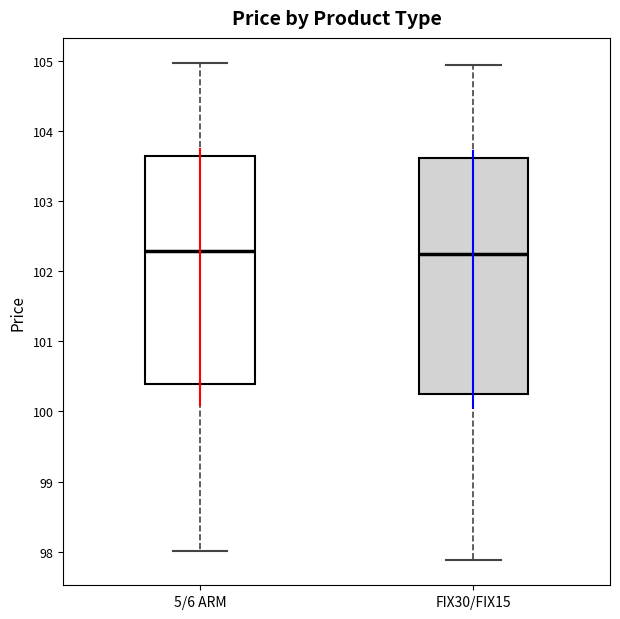

Where does the lower whisker of the box for 5/6 ARM end on the y-axis? The values are not printed on the chart, so give them approximately, as read against the axis.

98.0